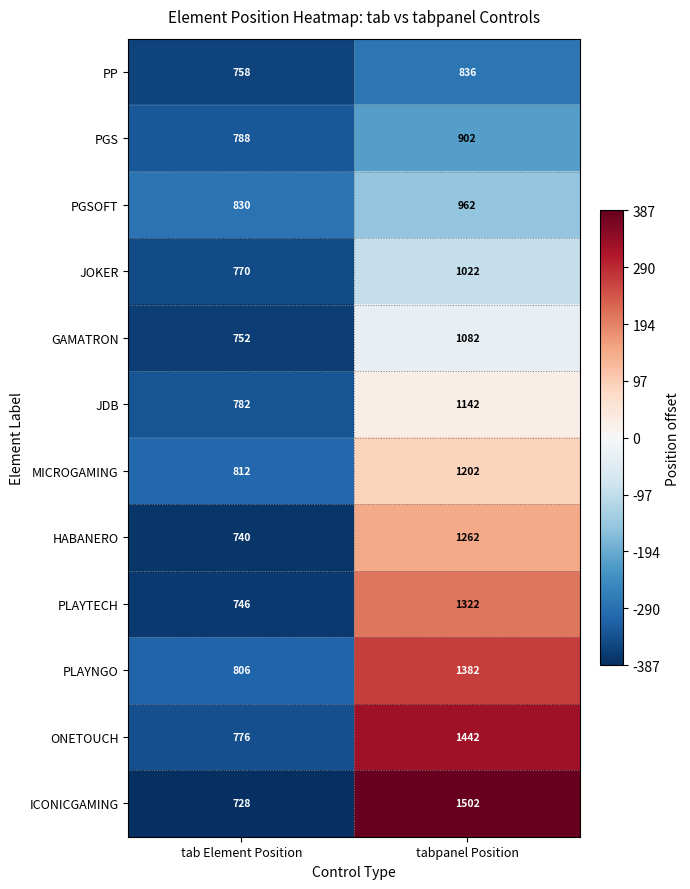

Which label corresponds to the largest value in the chart?

tabpanel Position